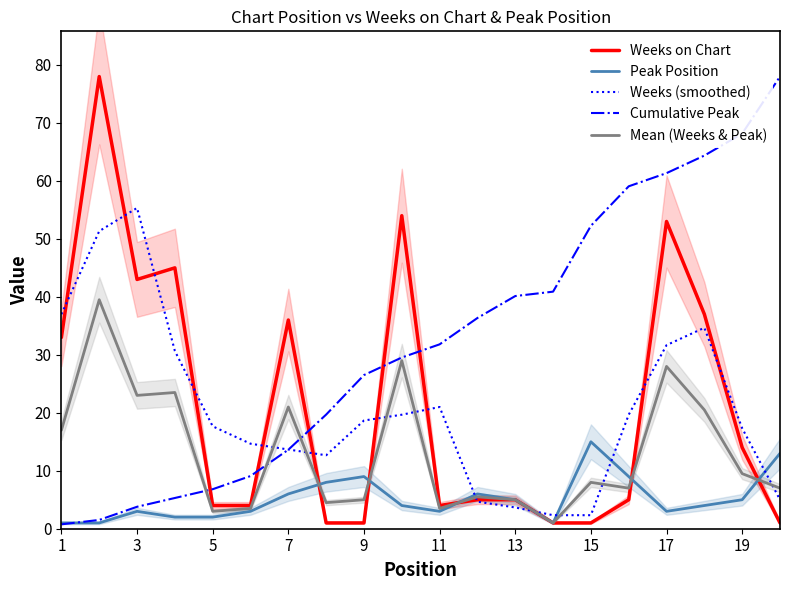

The value of Weeks on Chart at 11 is 4.0. True or false?

True